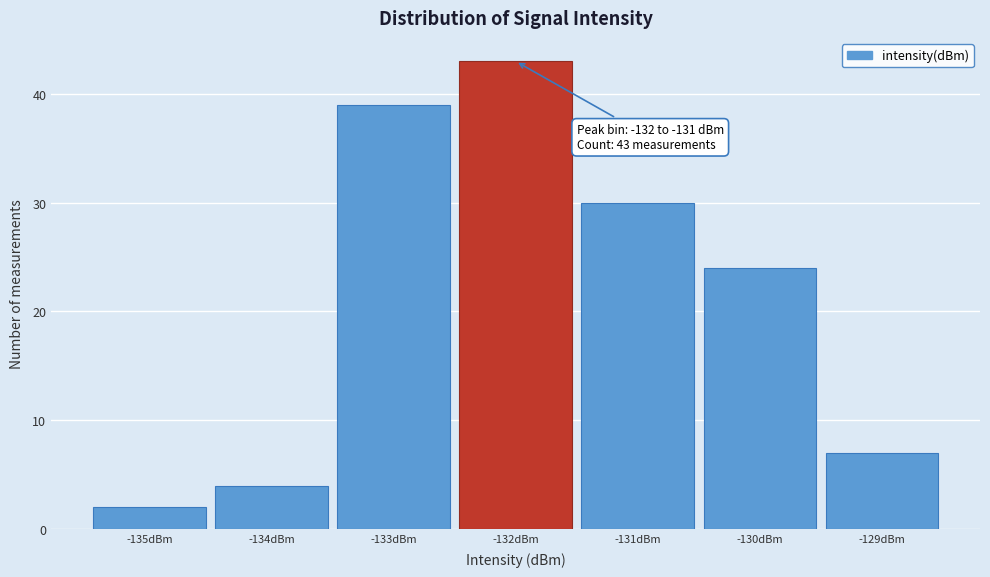

Reading left to right, what are all the values shown in this chart?

-135dBm=2	-134dBm=4	-133dBm=39	-132dBm=43	-131dBm=30	-130dBm=24	-129dBm=7